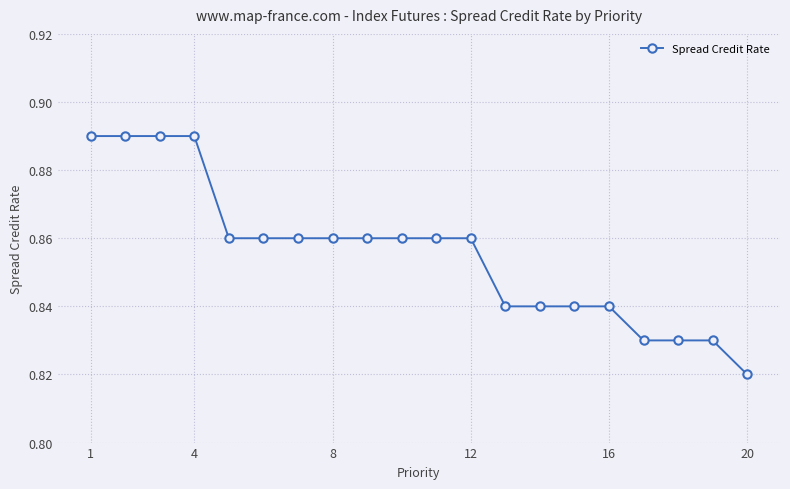

Count the values in the range 0 to 1.

20